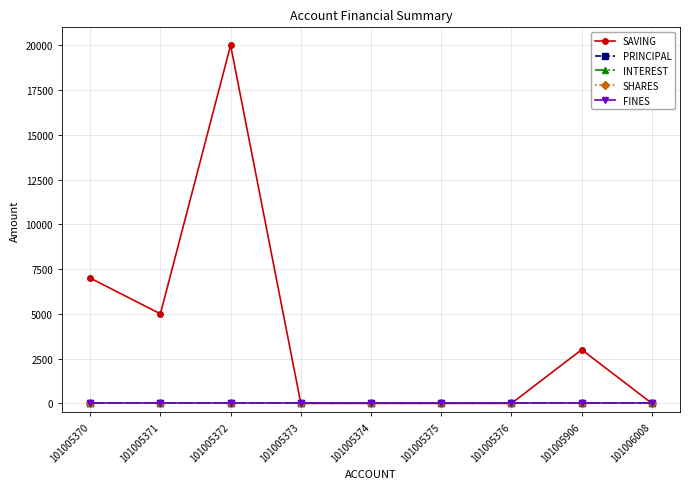

At 101005906, list the series in order from smallest to largest.

PRINCIPAL, INTEREST, SHARES, FINES, SAVING